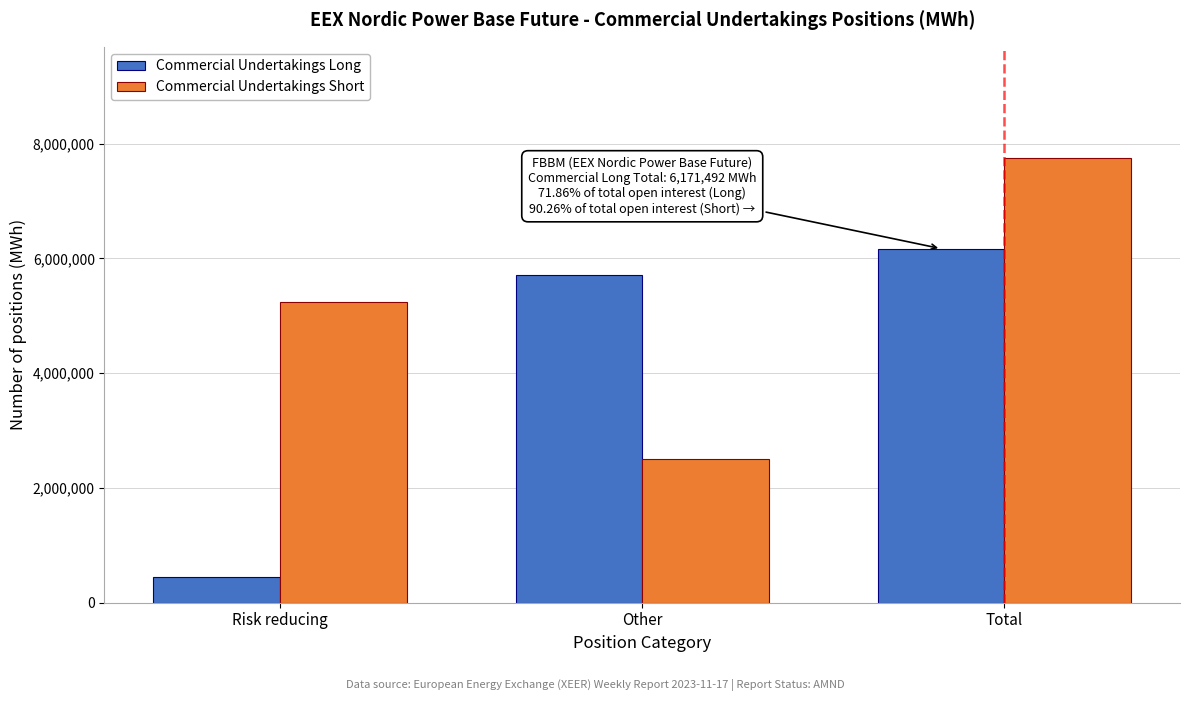

Reading left to right, transcribe all the data shown in this chart.

Commercial Undertakings Long: 453214	5718278	6171492
Commercial Undertakings Short: 5247505	2504222	7751727